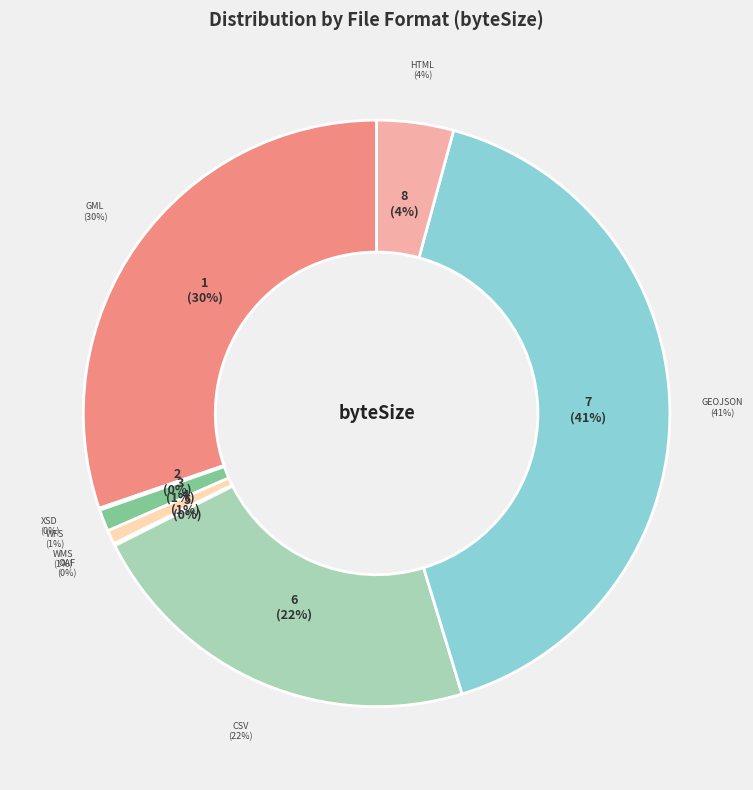

Is it true that HTML Distribution is 4% of the pie?

True